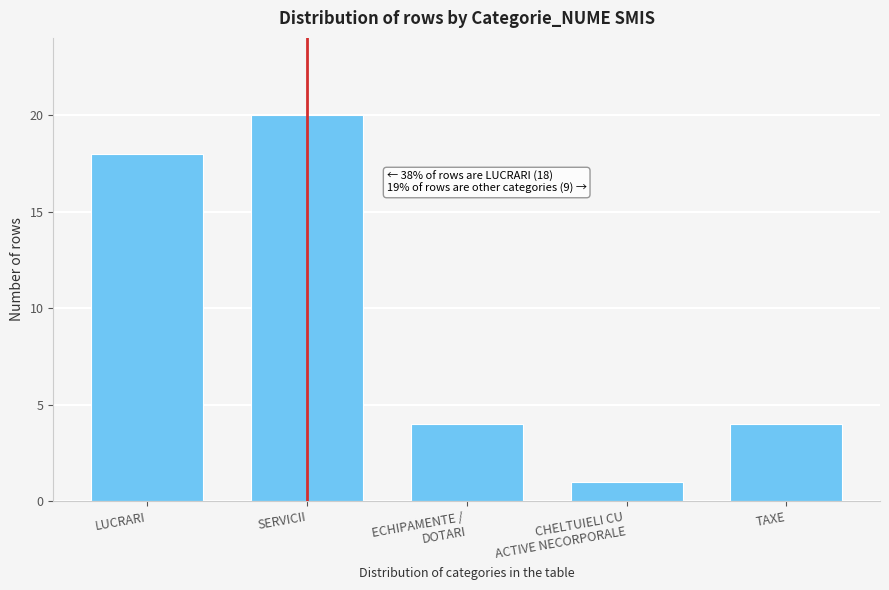

Reading right to left, transcribe all the data shown in this chart.

4	1	4	20	18